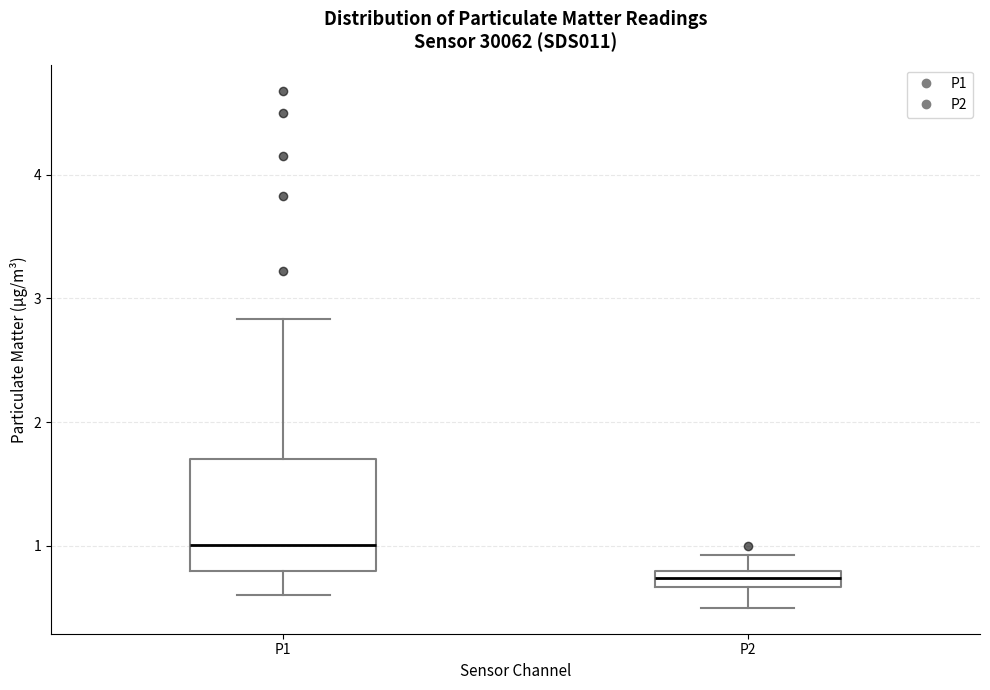

Which box's median line is the highest?

P1